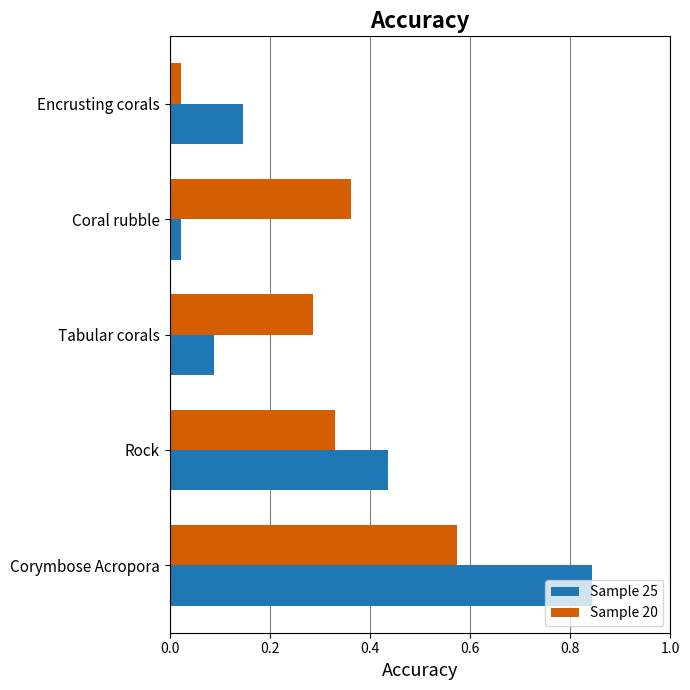

What is the sum of the Sample 25 values at Coral rubble and Rock?

0.5